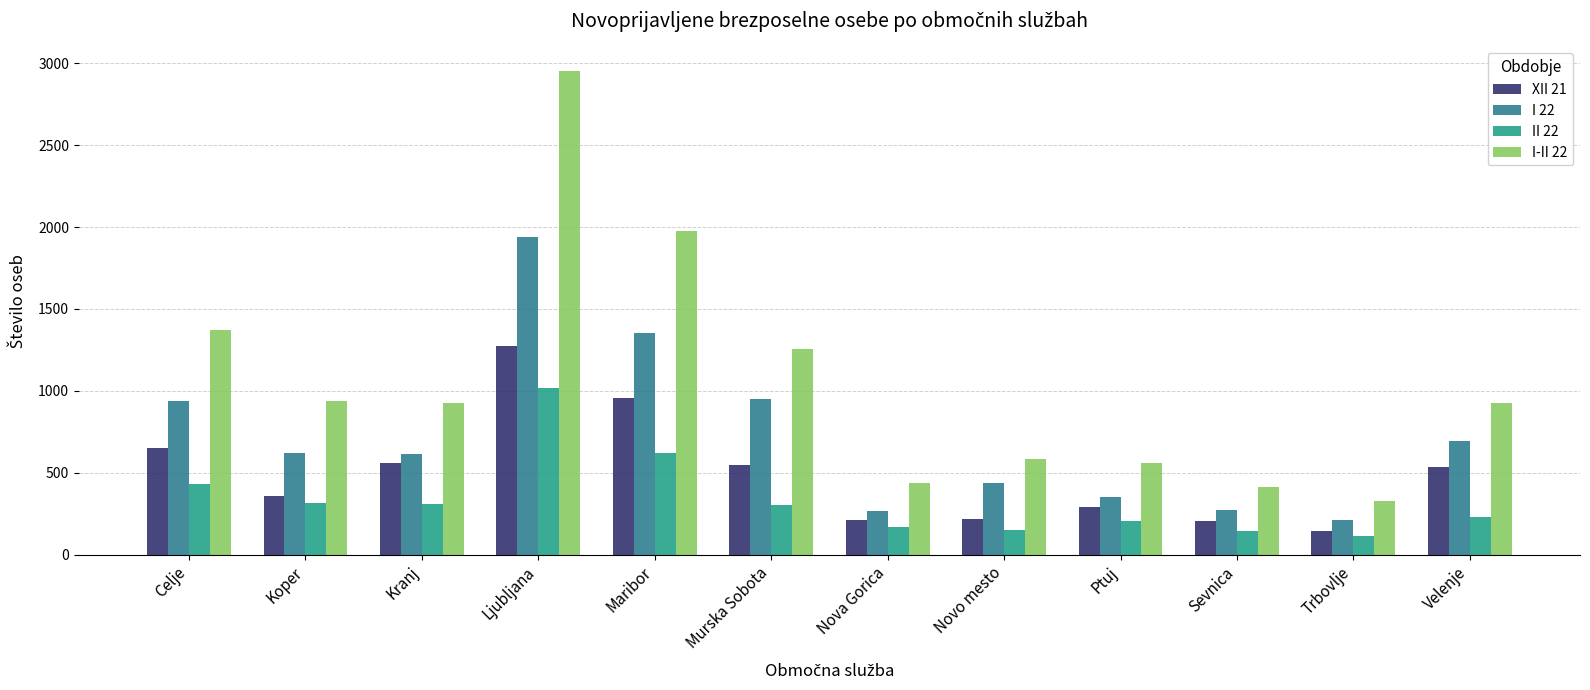

Is it true that II 22 equals 310 at Kranj?

True